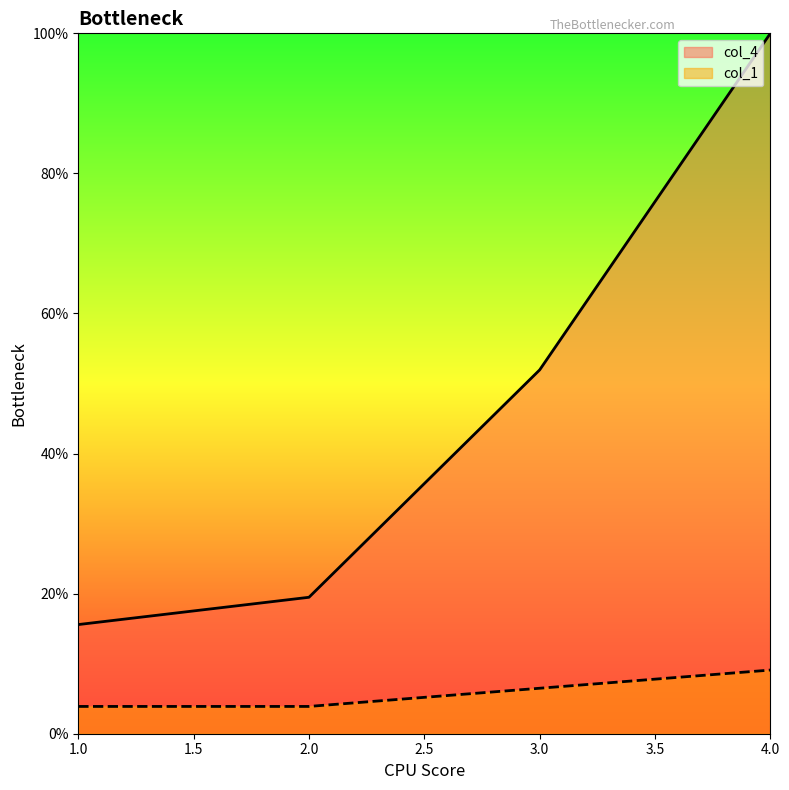

Which label corresponds to the largest value in the chart?

4.0